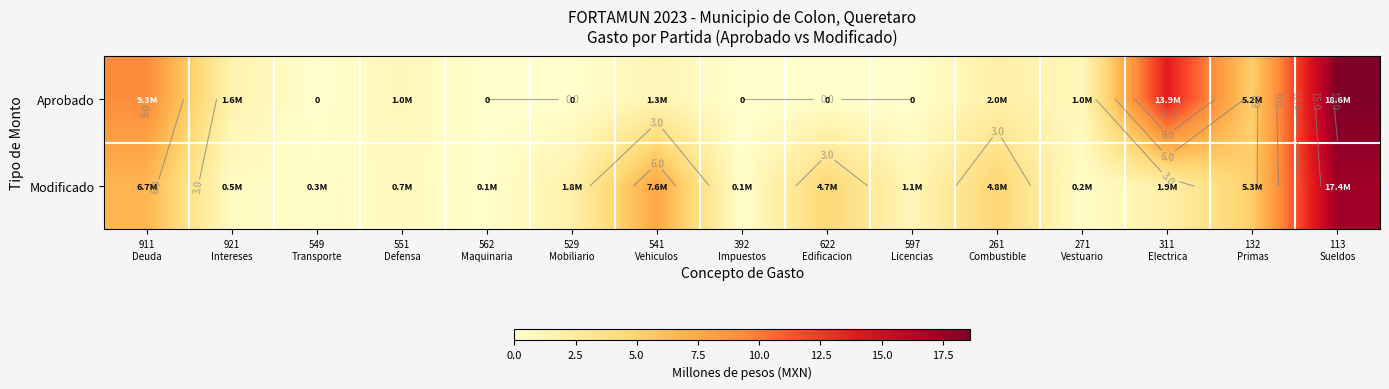

List the series in order of their peak value, highest first.

Aprobado, Modificado